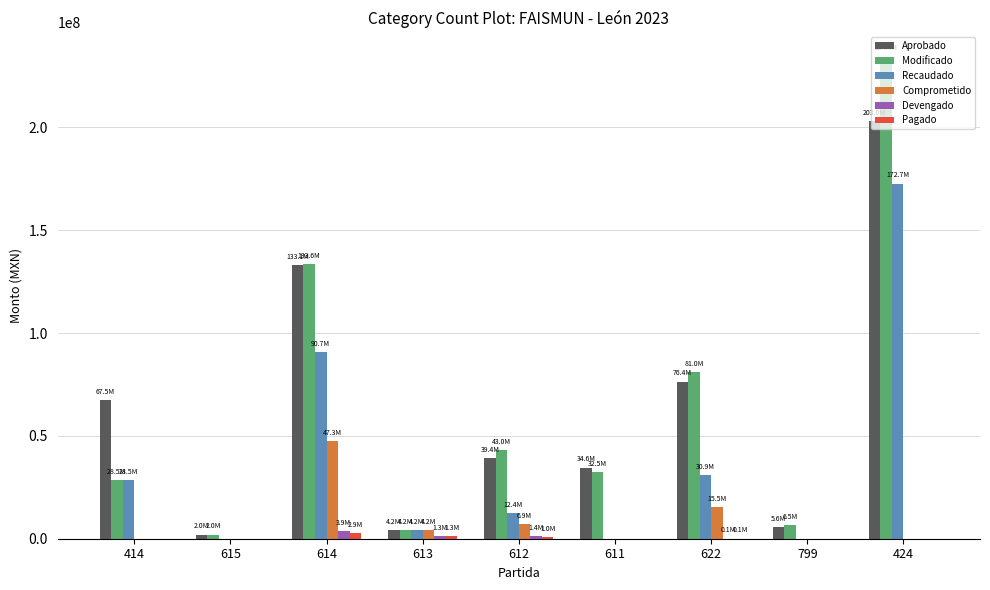

How many groups of bars are there?

9